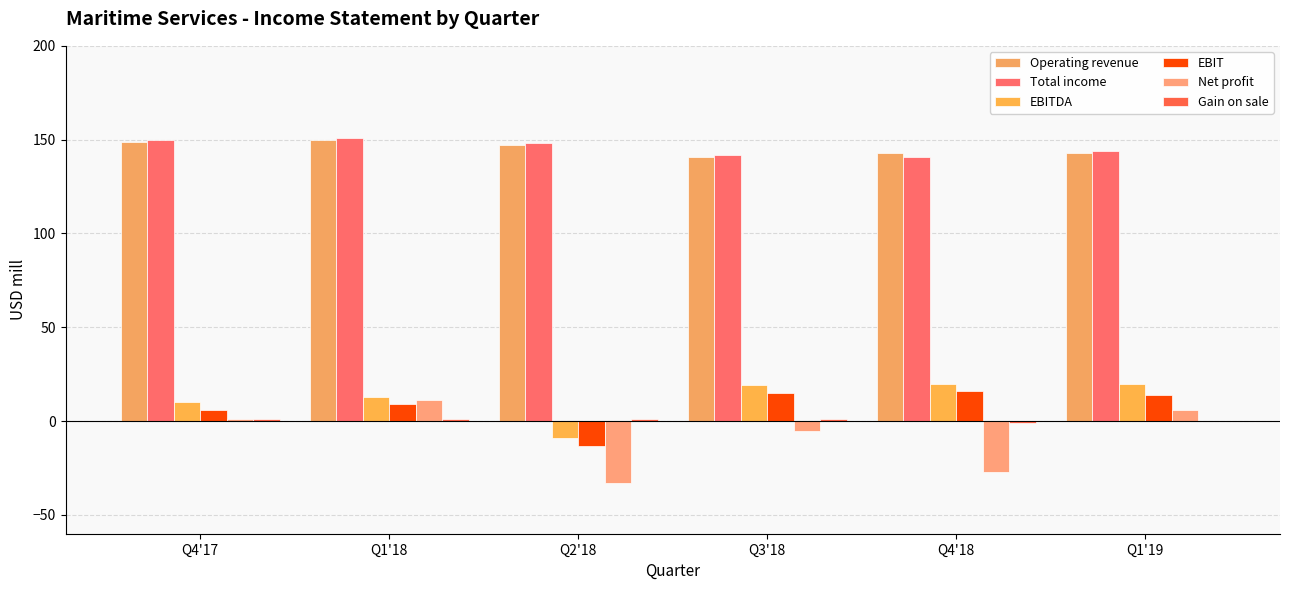

Rank the series by their maximum value, from lowest to highest.

Gain on sale, Net profit, EBIT, EBITDA, Operating revenue, Total income